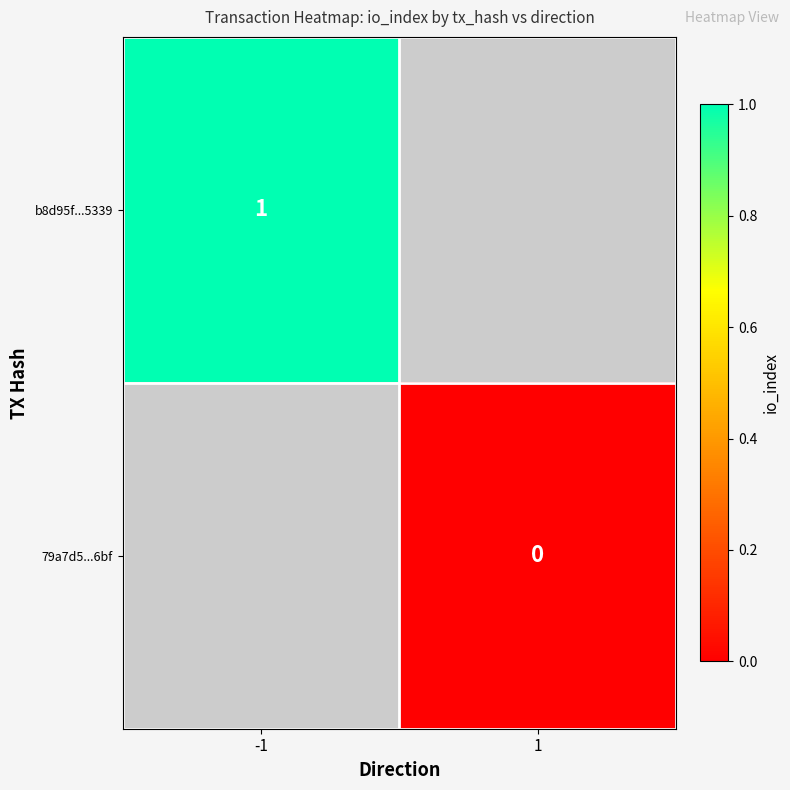

Is it true that b8d95f...5339 equals 1 at -1?

True